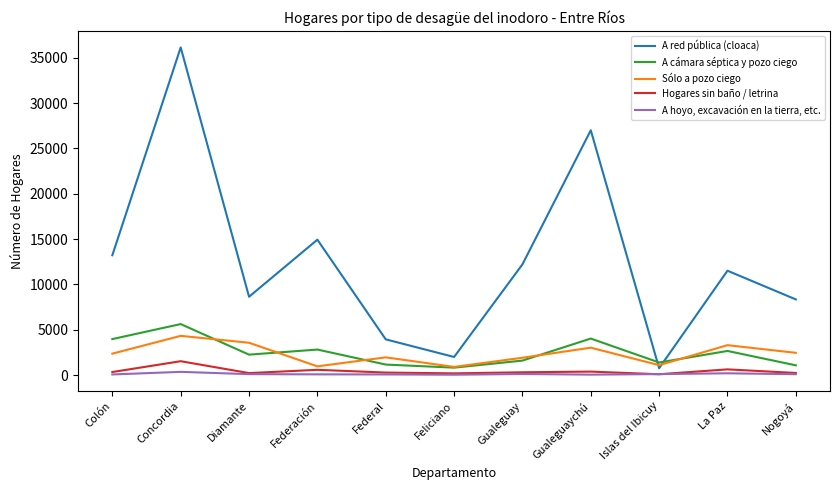

Does the chart have visible grid lines?

No